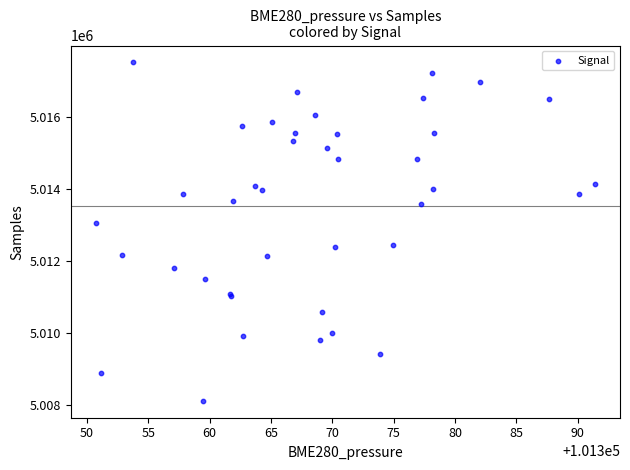

What Y value in the scatter plot is closest to 5012809?

5013061